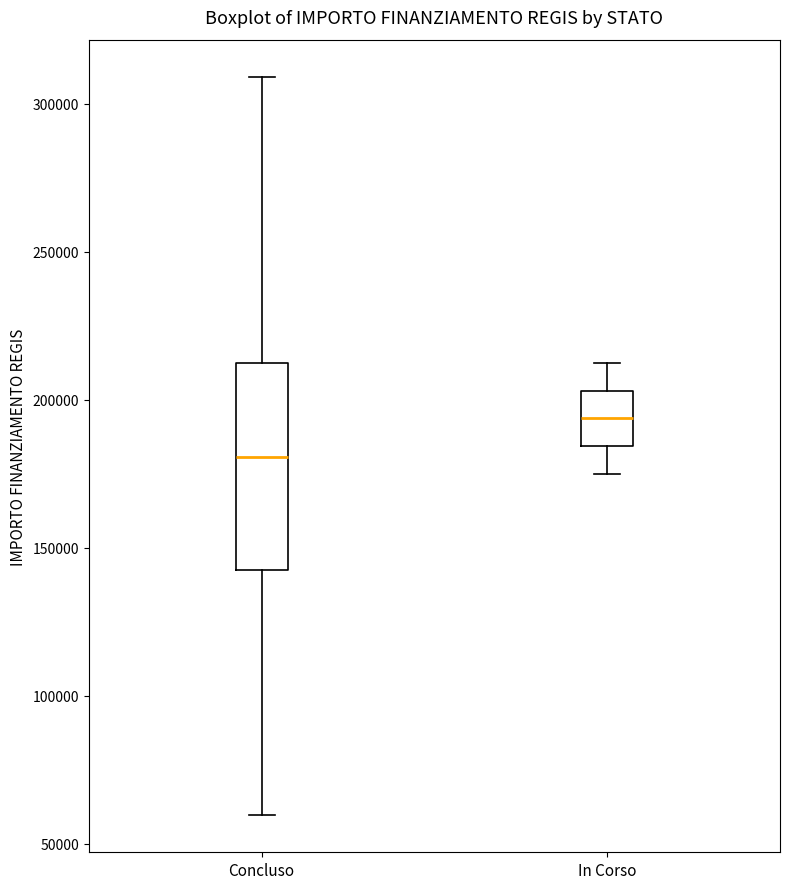

Reading left to right, read every box against the y-axis: the position of its median line, the range the box covers, and the ends of its whiskers. The values are not printed on the chart, so give them approximately, as read against the axis.

Concluso: median 180000, box 145000 to 210000, whiskers 60000 to 310000
In Corso: median 195000, box 185000 to 205000, whiskers 175000 to 210000